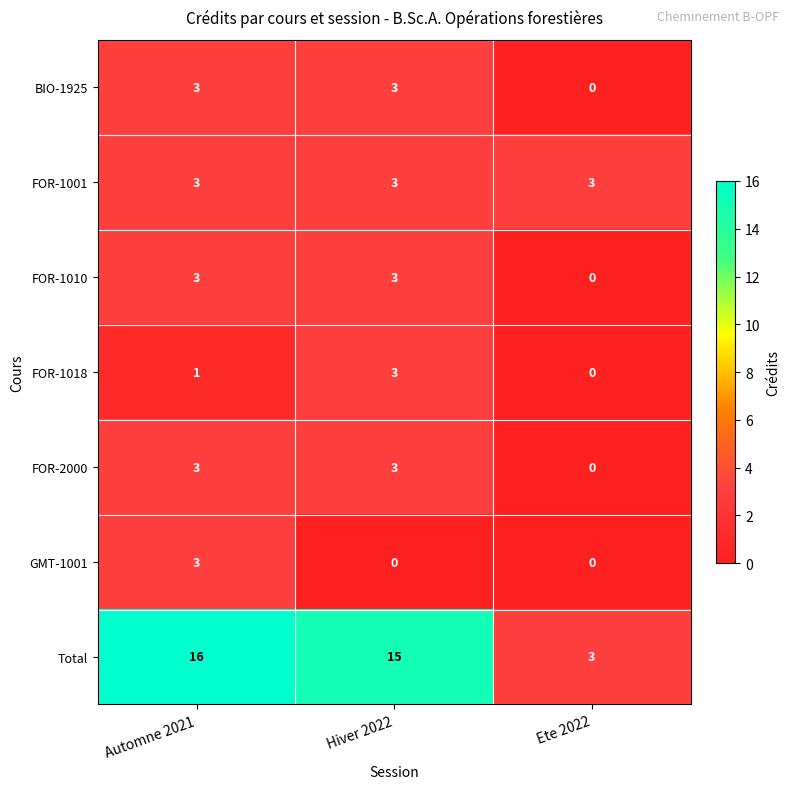

List the labels in order of Total value, largest first.

Automne 2021, Hiver 2022, Ete 2022